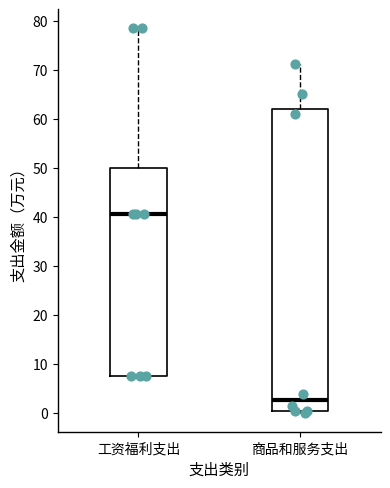

Reading left to right, transcribe this box plot: for each box, give where its median line is, the range the box spans, and where its two whiskers end, as read against the y-axis. The values are not printed on the chart, so give them approximately, as read against the axis.

工资福利支出: median 41, box 7 to 50, whiskers 7 to 78
商品和服务支出: median 3, box 0 to 62, whiskers 0 (just below the box's lower edge) to 71